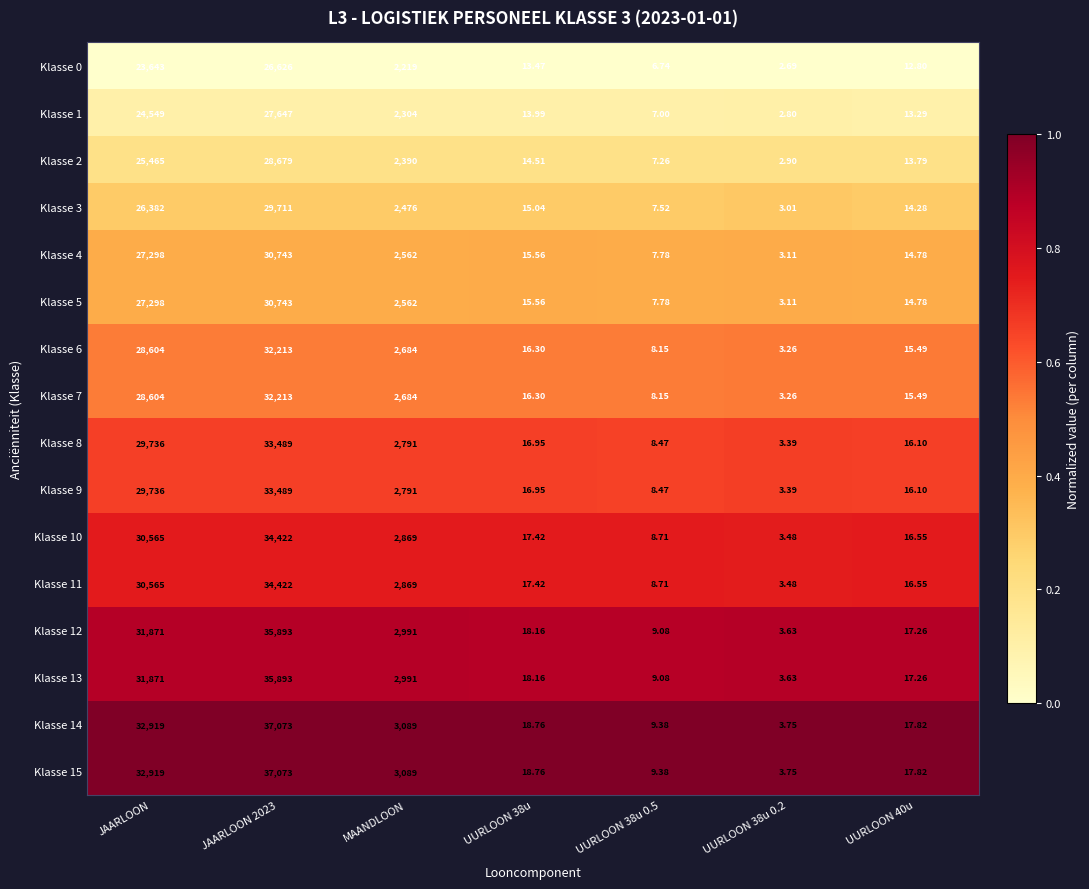

What is the difference between the highest and lowest values at UURLOON 38u 0.5?

2.6